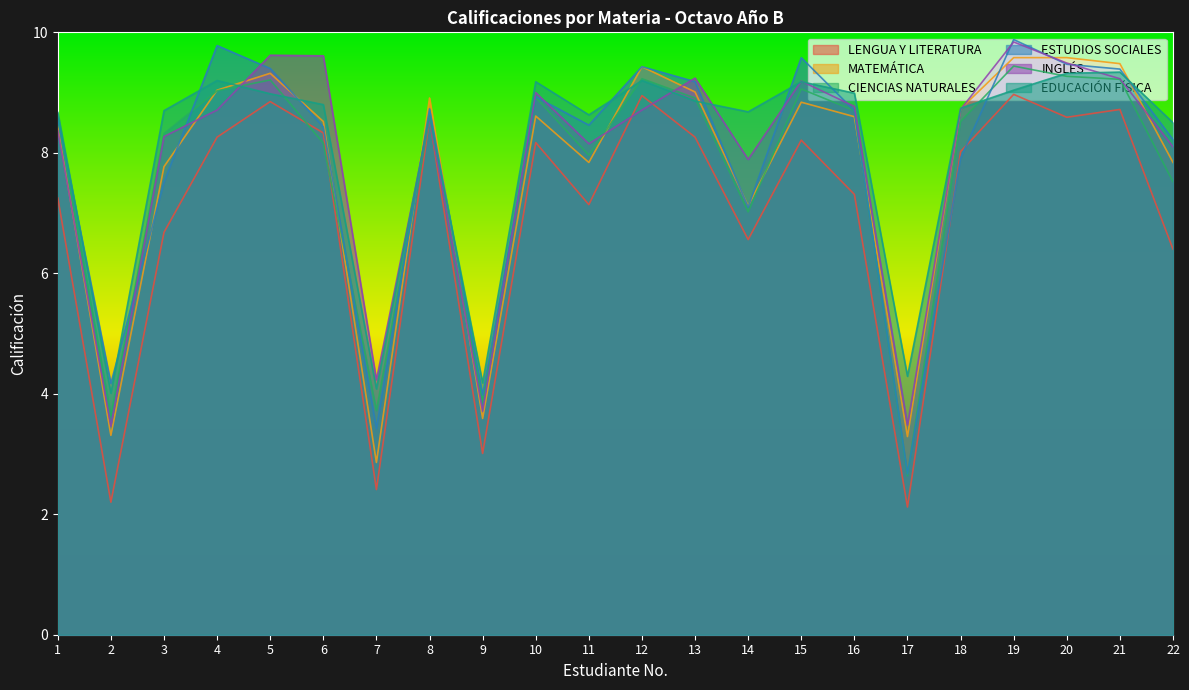

How many intersections are there between INGLÉS and EDUCACIÓN FÍSICA?

8